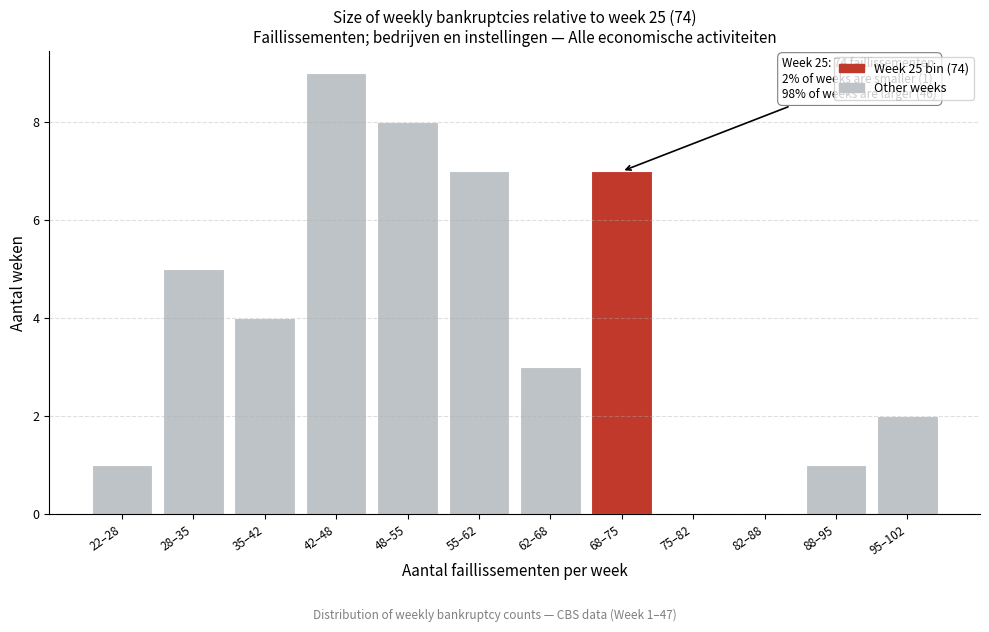

Reading left to right, list all the values displayed in this chart.

22–28=1	28–35=5	35–42=4	42–48=9	48–55=8	55–62=7	62–68=3	68–75=7	75–82=0	82–88=0	88–95=1	95–102=2